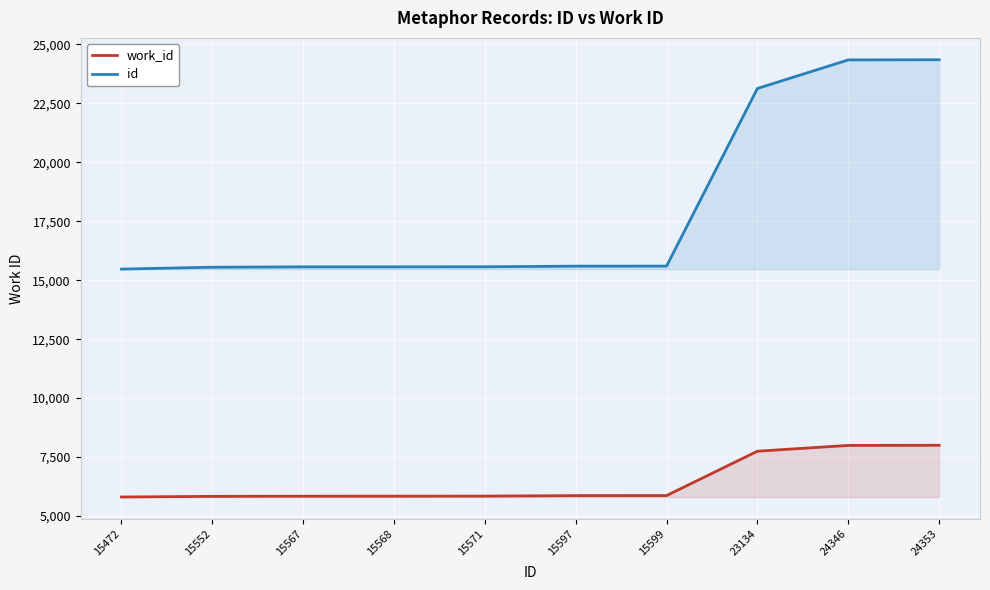

How many values in the work_id series exceed 5863?

4